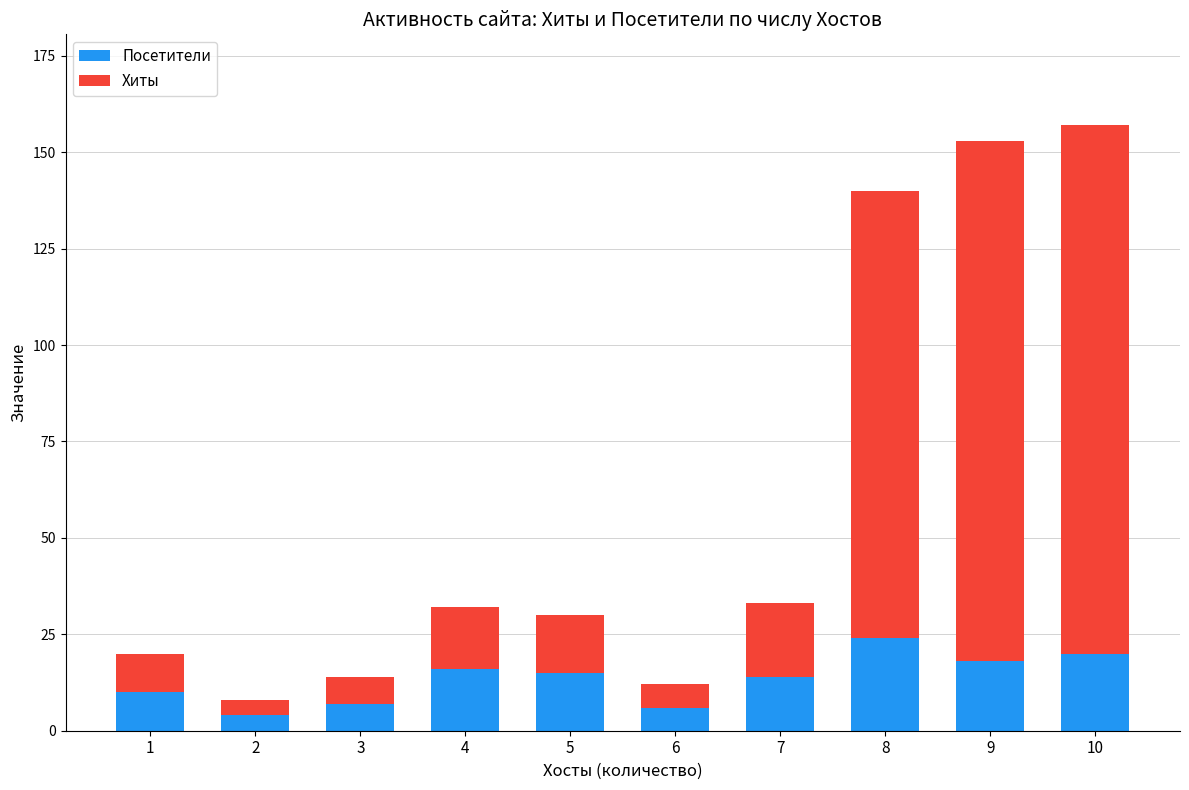

Reading left to right, transcribe the values for Посетители.

10	4	7	16	15	6	14	24	18	20